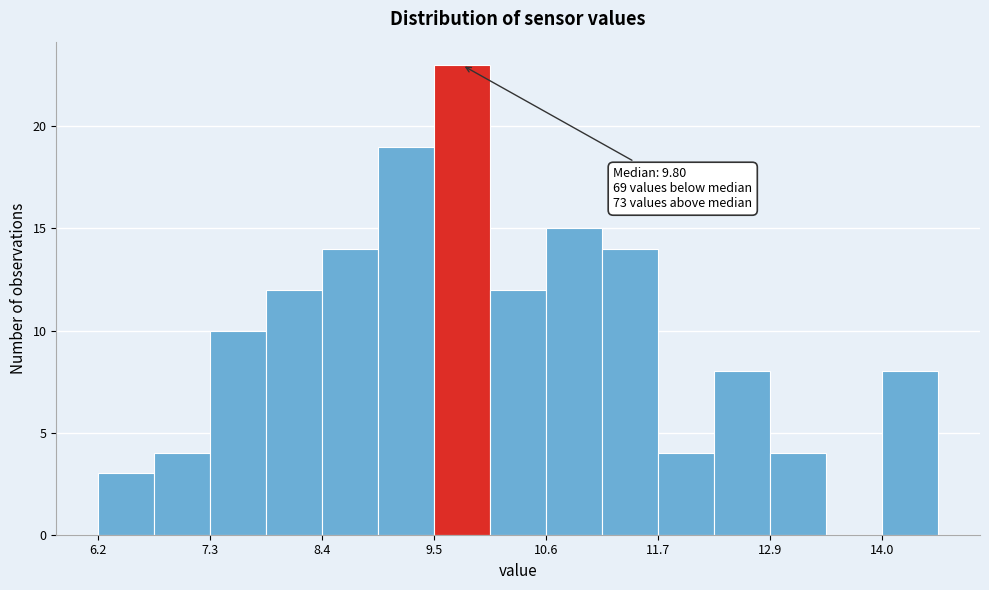

Read against the x-axis, roughly where is the centre of the tallest bar?

9.8